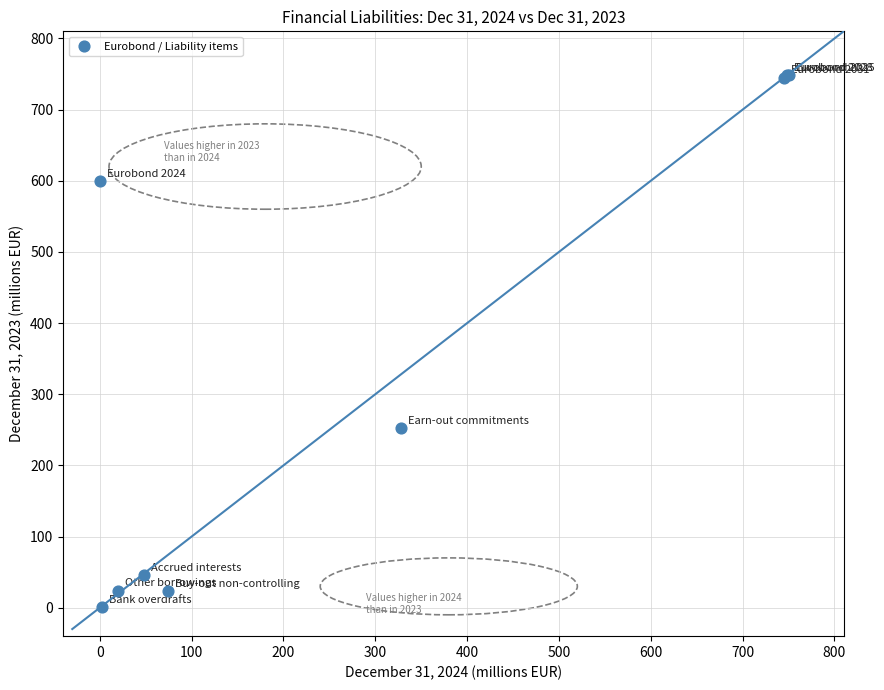

What Y value in the scatter plot is closest to 374?

253